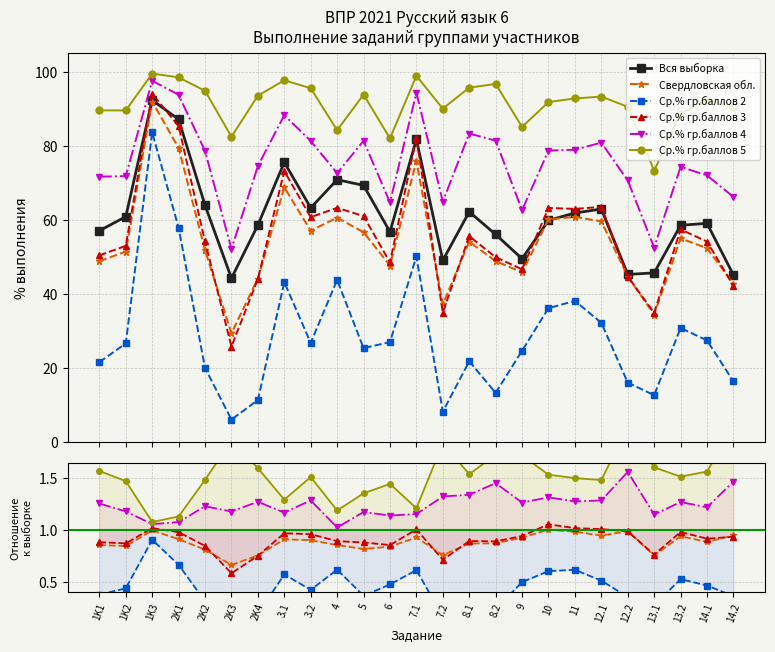

Reading left to right, what are all the values shown in this chart?

Вся выборка: 1K1=57.0	1K2=60.8	1K3=92.3	2K1=87.1	2K2=63.9	2K3=44.2	2K4=58.5	3.1=75.5	3.2=63.2	4=70.8	5=69.3	6=56.7	7.1=81.7	7.2=49.0	8.1=62.2	8.2=56.0	9=49.5	10=59.9	11=61.8	12.1=62.9	12.2=45.2	13.1=45.7	13.2=58.5	14.1=59.0	14.2=45.1
Свердловская обл.: 1K1=0.9	1K2=0.8	1K3=1.0	2K1=0.9	2K2=0.8	2K3=0.7	2K4=0.8	3.1=0.9	3.2=0.9	4=0.9	5=0.8	6=0.8	7.1=0.9	7.2=0.8	8.1=0.9	8.2=0.9	9=0.9	10=1.0	11=1.0	12.1=0.9	12.2=1.0	13.1=0.8	13.2=0.9	14.1=0.9	14.2=0.9
Ср.% гр.баллов 2: 1K1=0.4	1K2=0.4	1K3=0.9	2K1=0.7	2K2=0.3	2K3=0.1	2K4=0.2	3.1=0.6	3.2=0.4	4=0.6	5=0.4	6=0.5	7.1=0.6	7.2=0.2	8.1=0.4	8.2=0.2	9=0.5	10=0.6	11=0.6	12.1=0.5	12.2=0.4	13.1=0.3	13.2=0.5	14.1=0.5	14.2=0.4
Ср.% гр.баллов 3: 1K1=0.9	1K2=0.9	1K3=1.0	2K1=1.0	2K2=0.8	2K3=0.6	2K4=0.8	3.1=1.0	3.2=1.0	4=0.9	5=0.9	6=0.9	7.1=1.0	7.2=0.7	8.1=0.9	8.2=0.9	9=0.9	10=1.1	11=1.0	12.1=1.0	12.2=1.0	13.1=0.8	13.2=1.0	14.1=0.9	14.2=0.9
Ср.% гр.баллов 4: 1K1=1.3	1K2=1.2	1K3=1.1	2K1=1.1	2K2=1.2	2K3=1.2	2K4=1.3	3.1=1.2	3.2=1.3	4=1.0	5=1.2	6=1.1	7.1=1.2	7.2=1.3	8.1=1.3	8.2=1.5	9=1.3	10=1.3	11=1.3	12.1=1.3	12.2=1.6	13.1=1.1	13.2=1.3	14.1=1.2	14.2=1.5
Ср.% гр.баллов 5: 1K1=1.6	1K2=1.5	1K3=1.1	2K1=1.1	2K2=1.5	2K3=1.9	2K4=1.6	3.1=1.3	3.2=1.5	4=1.2	5=1.4	6=1.4	7.1=1.2	7.2=1.8	8.1=1.5	8.2=1.7	9=1.7	10=1.5	11=1.5	12.1=1.5	12.2=2.0	13.1=1.6	13.2=1.5	14.1=1.6	14.2=2.0